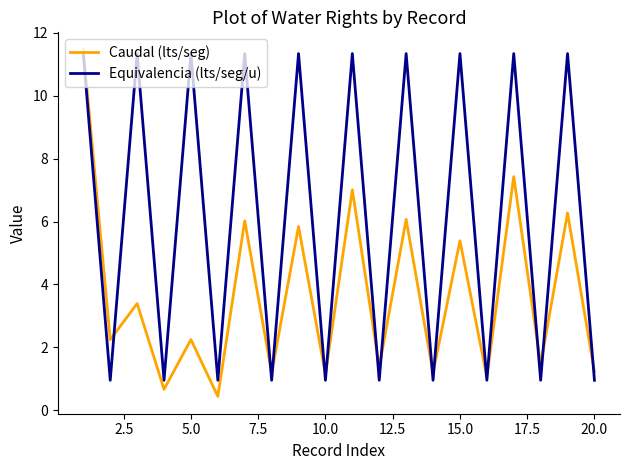

What is the difference between the maximum and minimum values in the Equivalencia (lts/seg/u) series?

10.4